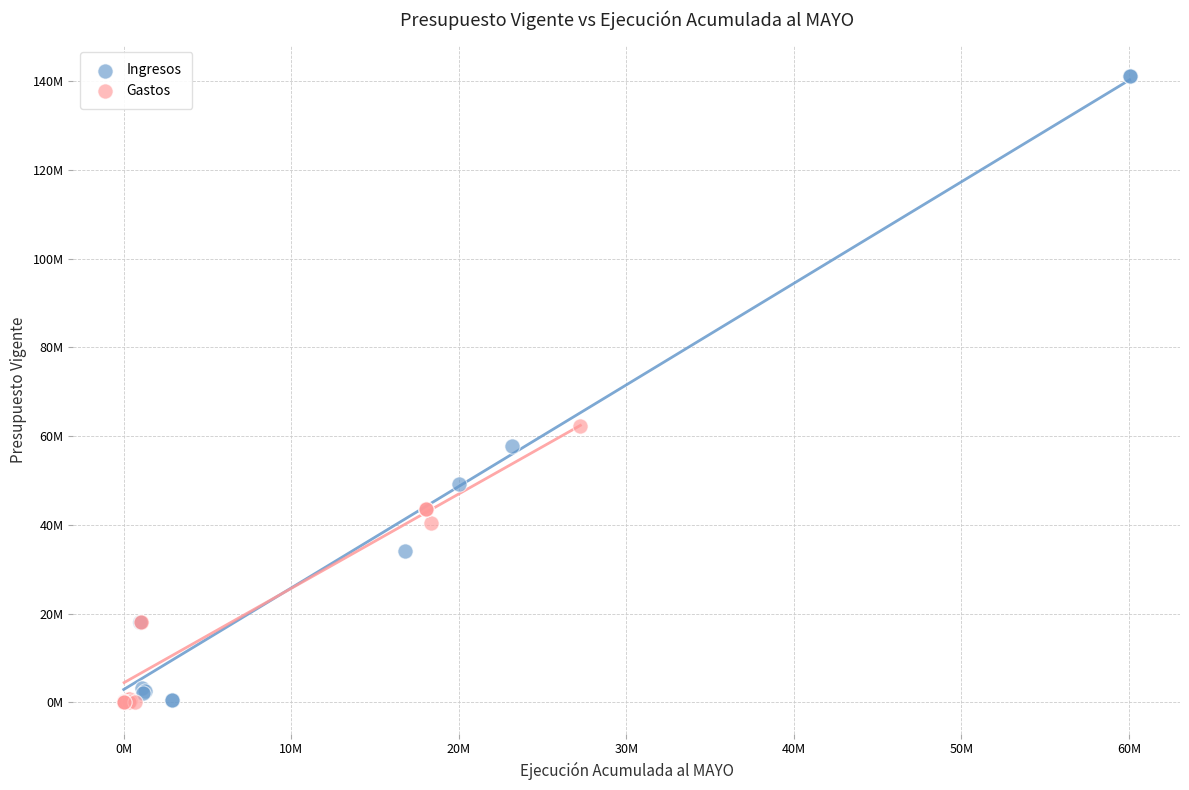

What are all the series names shown in the legend?

Ingresos, Gastos